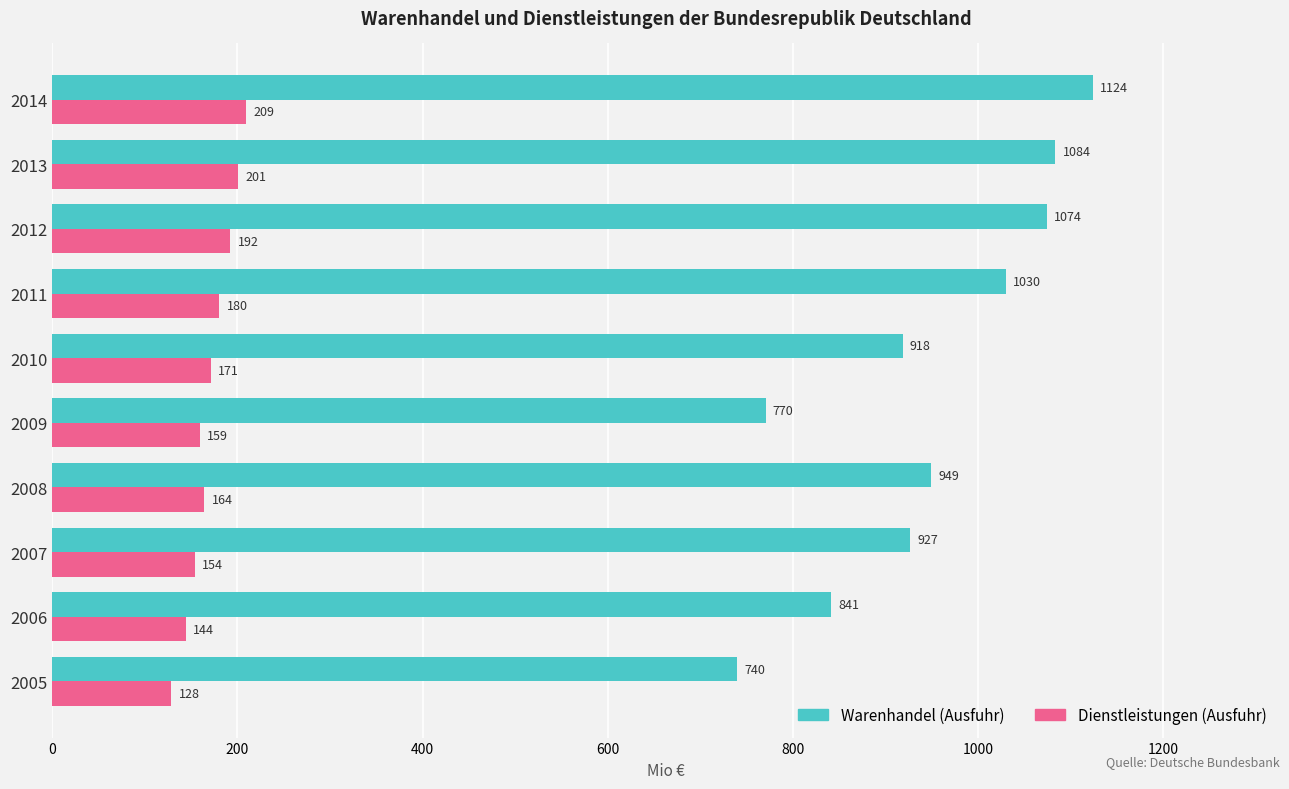

Rank the categories by Dienstleistungen (Ausfuhr) value from lowest to highest.

2005, 2006, 2007, 2009, 2008, 2010, 2011, 2012, 2013, 2014